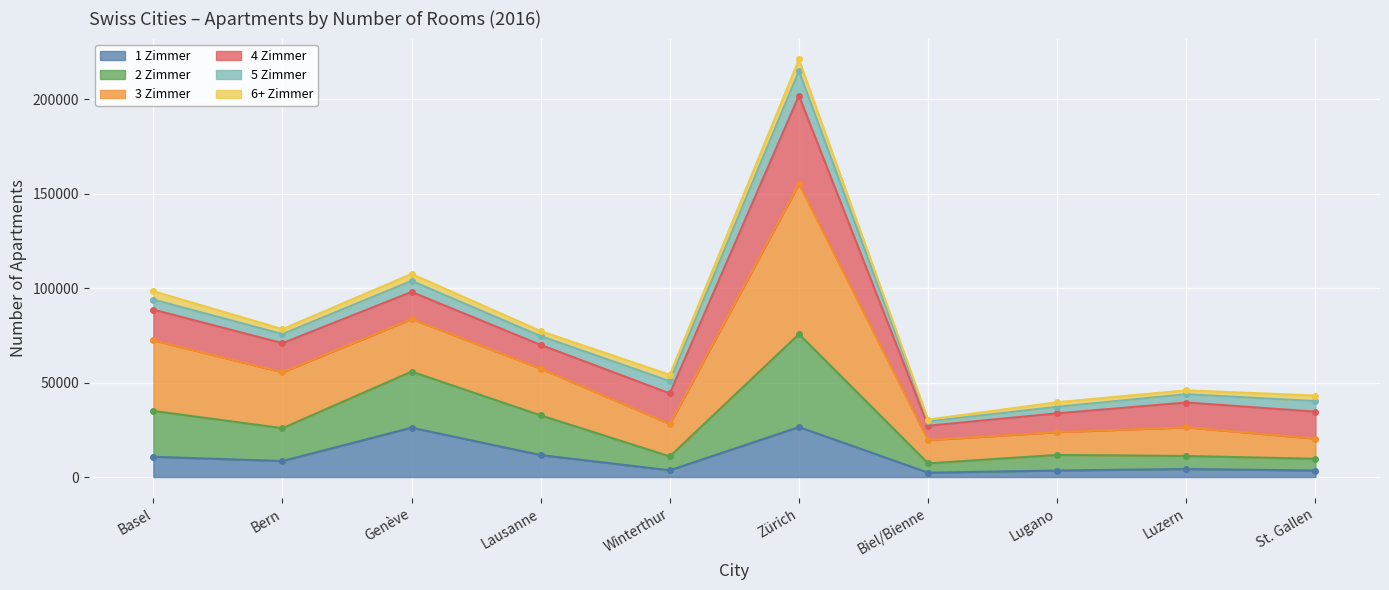

The 1 Zimmer series shows 8469 at Bern. True or false?

True